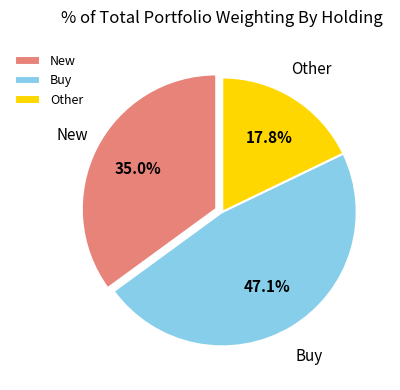

Count the number of slices in the pie.

3